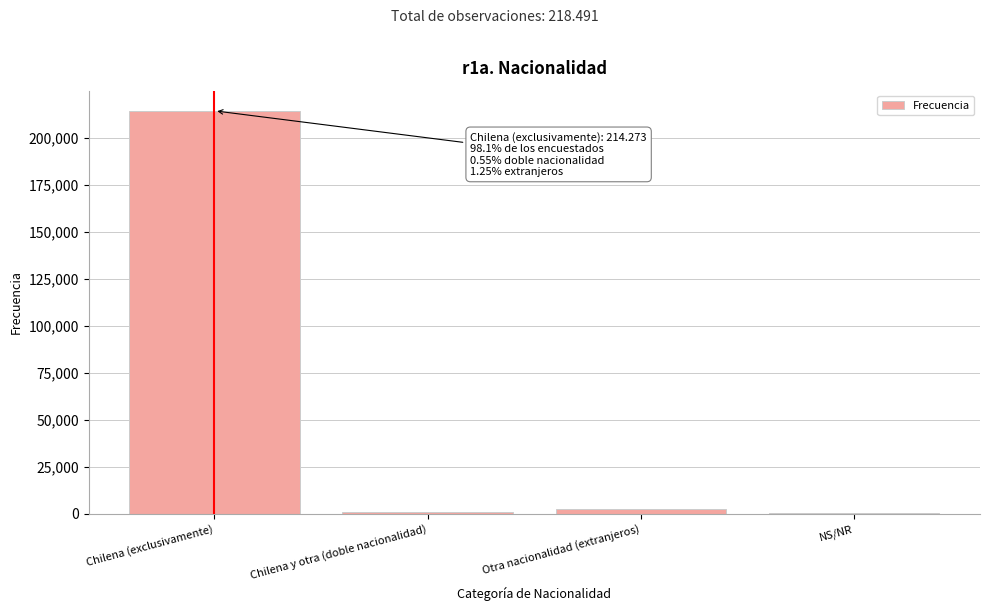

Reading left to right, list all the values displayed in this chart.

Chilena (exclusivamente)=214273	Chilena y otra (doble nacionalidad)=1205	Otra nacionalidad (extranjeros)=2724	NS/NR=289